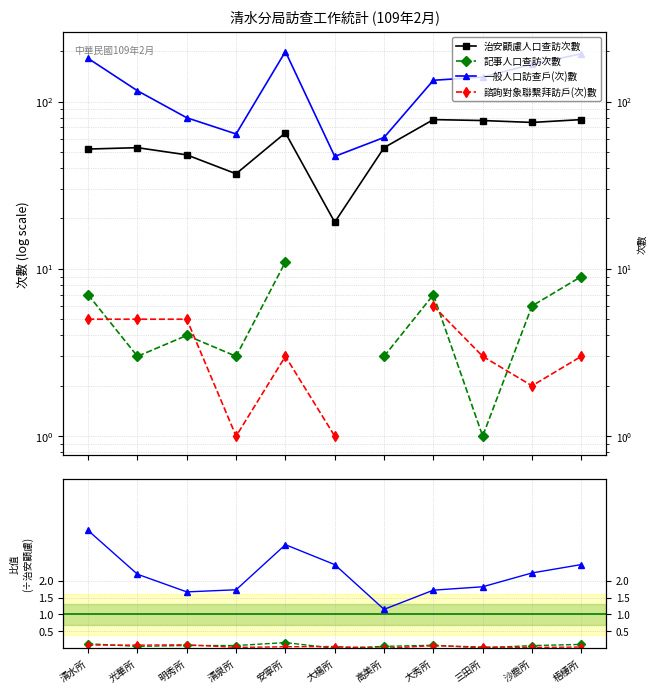

The value of 記事人口查訪次數 at 三田所 is 0.0. True or false?

True